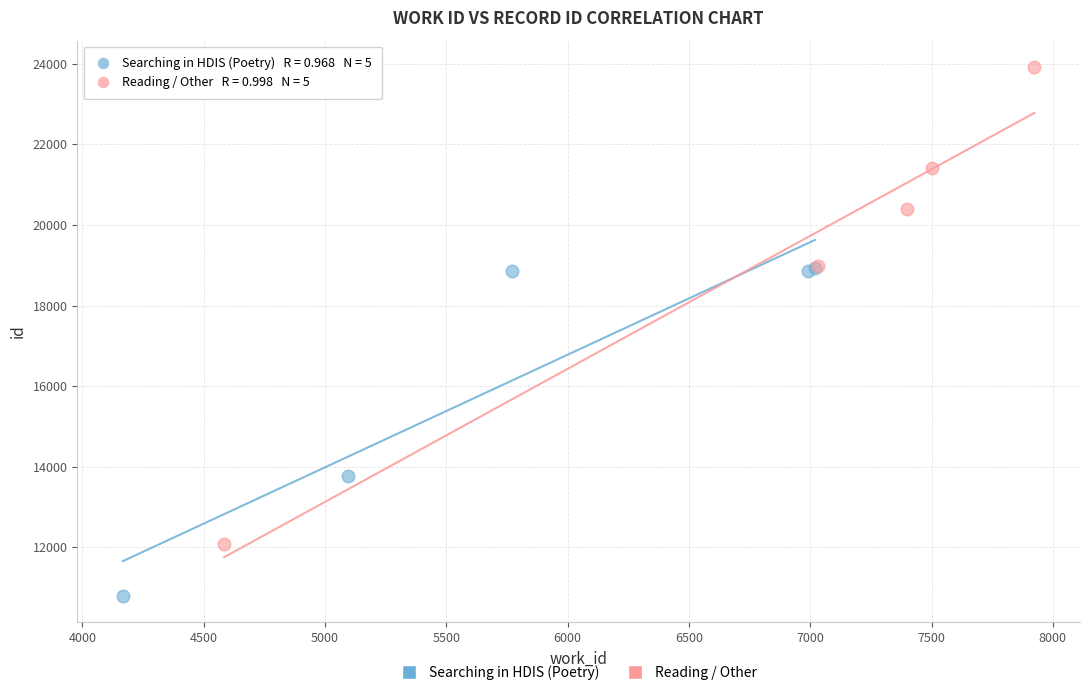

Which series contains the highest Y value?

Reading / Other